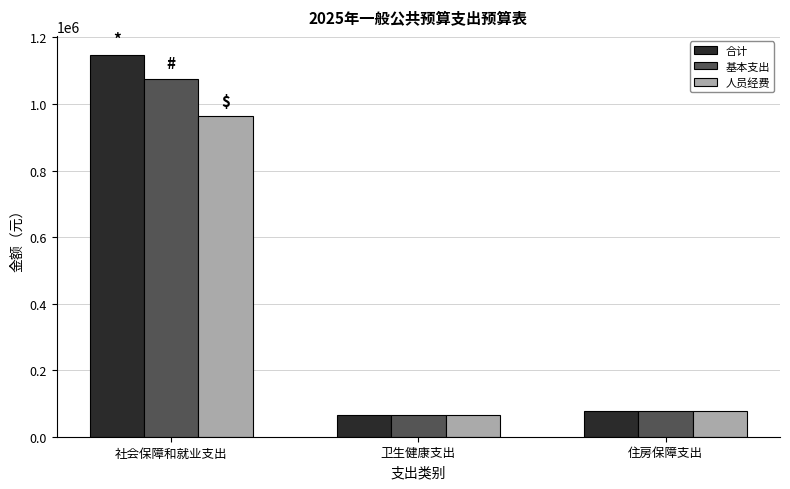

Where does the 合计 series first go above 77314?

社会保障和就业支出